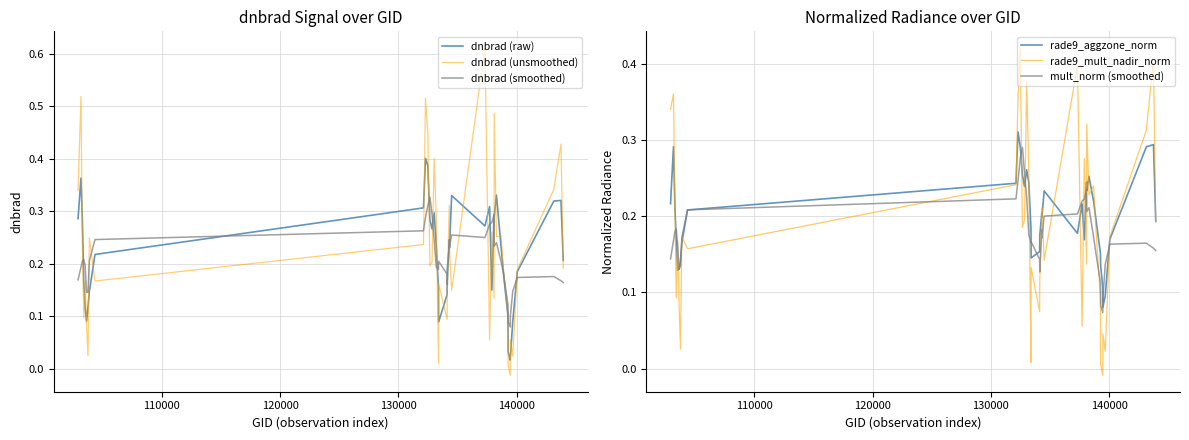

Reading left to right, what are all the values shown in this chart?

dnbrad (raw): 0.3	0.4	0.3	0.2	0.1	0.1	0.1	0.1	0.2	0.3	0.4	0.4	0.3	0.3	0.3	0.2	0.2	0.1	0.1	0.2	0.2	0.2	0.3	0.3	0.3	0.2	0.3	0.3	0.3	0.2	0.2	0.1	0.0	0.0	0.0	0.1	0.2	0.3	0.3	0.2
dnbrad (unsmoothed): 0.3	0.5	0.2	0.1	0.2	0.1	0.0	0.2	0.2	0.2	0.5	0.5	0.2	0.2	0.4	0.3	0.0	0.2	0.1	0.2	0.3	0.2	0.1	0.6	0.1	0.3	0.1	0.5	0.3	0.3	0.2	0.1	0.0	-0.0	0.1	0.0	0.2	0.3	0.4	0.2
dnbrad (smoothed): 0.2	0.2	0.2	0.2	0.2	0.1	0.1	0.2	0.2	0.3	0.3	0.3	0.3	0.3	0.2	0.2	0.2	0.2	0.2	0.2	0.2	0.2	0.3	0.3	0.3	0.3	0.3	0.2	0.2	0.2	0.2	0.1	0.1	0.1	0.1	0.1	0.2	0.2	0.2	0.2
rade9_aggzone_norm: 0.2	0.3	0.2	0.2	0.1	0.1	0.1	0.2	0.2	0.2	0.3	0.3	0.3	0.2	0.3	0.2	0.2	0.1	0.2	0.2	0.2	0.2	0.2	0.2	0.2	0.2	0.2	0.2	0.3	0.2	0.2	0.2	0.1	0.1	0.1	0.1	0.2	0.3	0.3	0.2
rade9_mult_nadir_norm: 0.3	0.4	0.2	0.1	0.2	0.1	0.0	0.2	0.2	0.2	0.4	0.4	0.2	0.2	0.4	0.3	0.0	0.1	0.1	0.1	0.2	0.2	0.1	0.4	0.1	0.3	0.1	0.3	0.2	0.2	0.2	0.1	0.0	-0.0	0.0	0.0	0.2	0.3	0.4	0.2
mult_norm (smoothed): 0.1	0.2	0.2	0.2	0.2	0.1	0.1	0.2	0.2	0.2	0.2	0.3	0.3	0.3	0.2	0.2	0.2	0.2	0.1	0.1	0.2	0.2	0.2	0.2	0.2	0.2	0.2	0.2	0.2	0.2	0.2	0.1	0.1	0.1	0.1	0.1	0.2	0.2	0.2	0.2